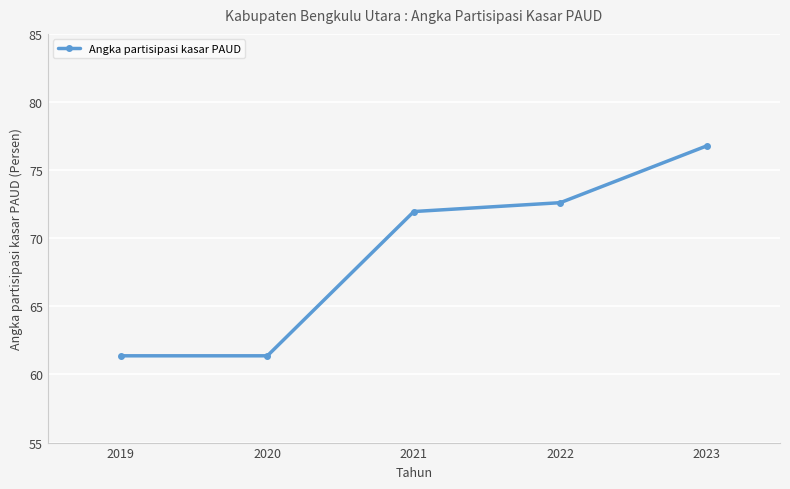

Does the chart display data point markers on the line(s)?

Yes